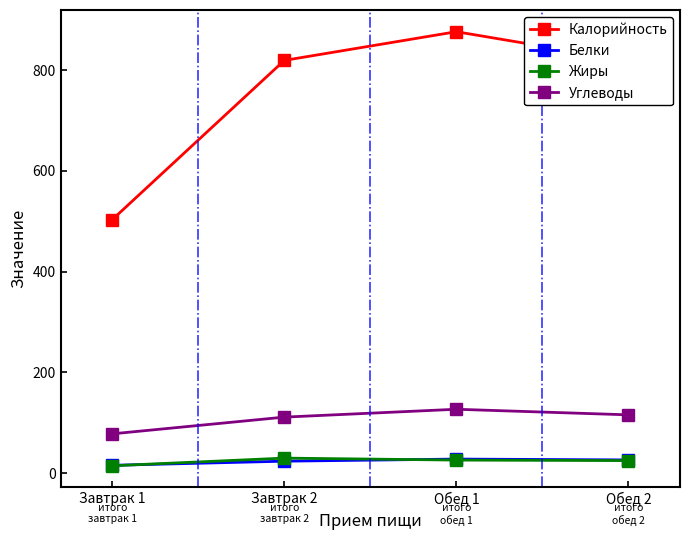

What are all the series names shown in the legend?

Калорийность, Белки, Жиры, Углеводы